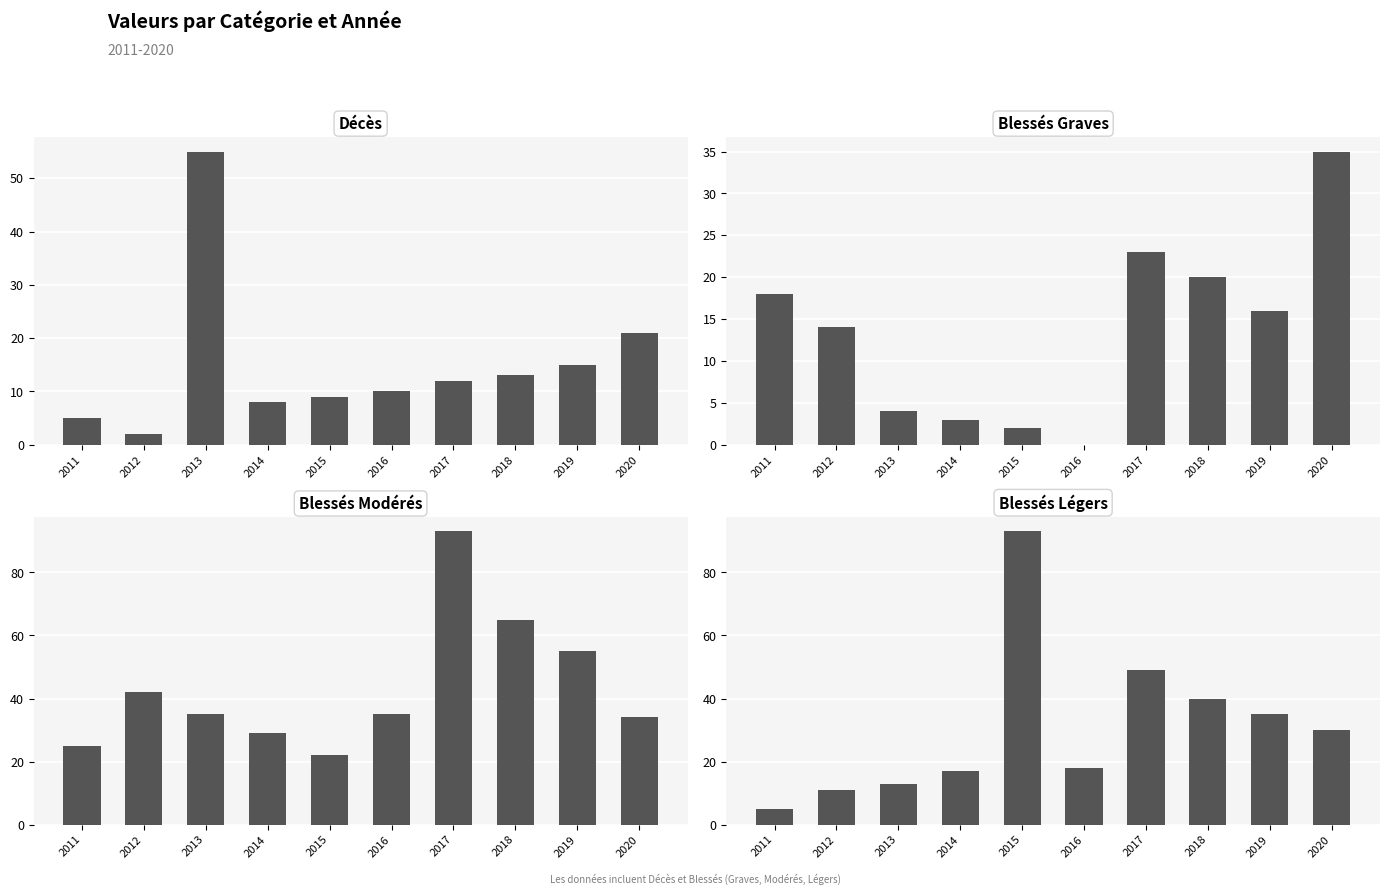

What is the total value across all series at 2011?

53